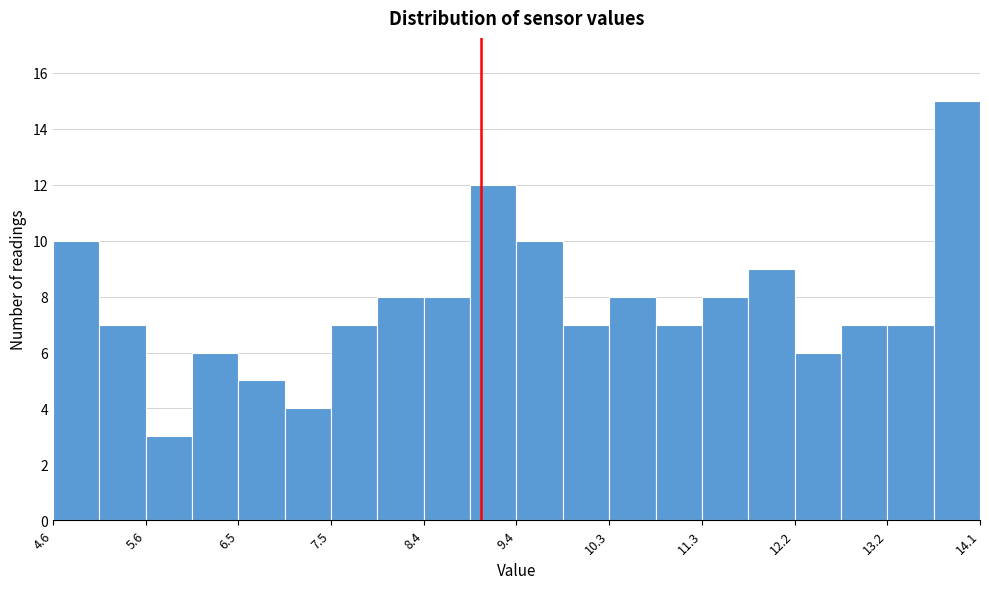

Reading left to right, list every bar in this chart as the range it spans on the x-axis followed by its height. Neither the bar edges nor the heights are printed on the chart, so give them approximately, as read against the axes.

4.6 to 5.1: 10
5.1 to 5.6: 7
5.6 to 6.0: 3
6.0 to 6.5: 6
6.5 to 7.0: 5
7.0 to 7.5: 4
7.5 to 7.9: 7
7.9 to 8.4: 8
8.4 to 8.9: 8
8.9 to 9.4: 12
9.4 to 9.8: 10
9.8 to 10.3: 7
10.3 to 10.8: 8
10.8 to 11.3: 7
11.3 to 11.7: 8
11.7 to 12.2: 9
12.2 to 12.7: 6
12.7 to 13.2: 7
13.2 to 13.6: 7
13.6 to 14.1: 15